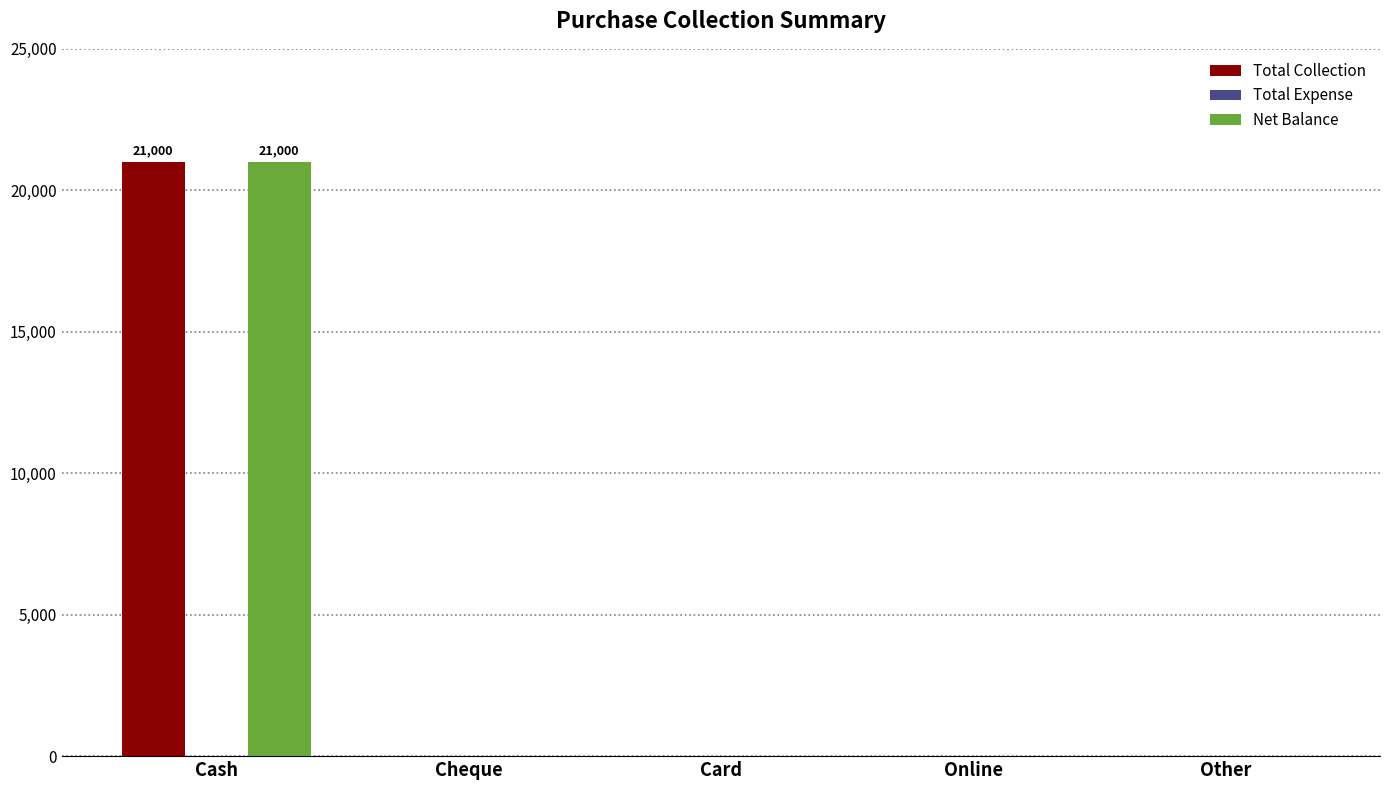

Reading left to right, list all the values displayed in this chart.

Total Collection: Cash=21000	Cheque=0	Card=0	Online=0	Other=0
Net Balance: Cash=21000	Cheque=0	Card=0	Online=0	Other=0